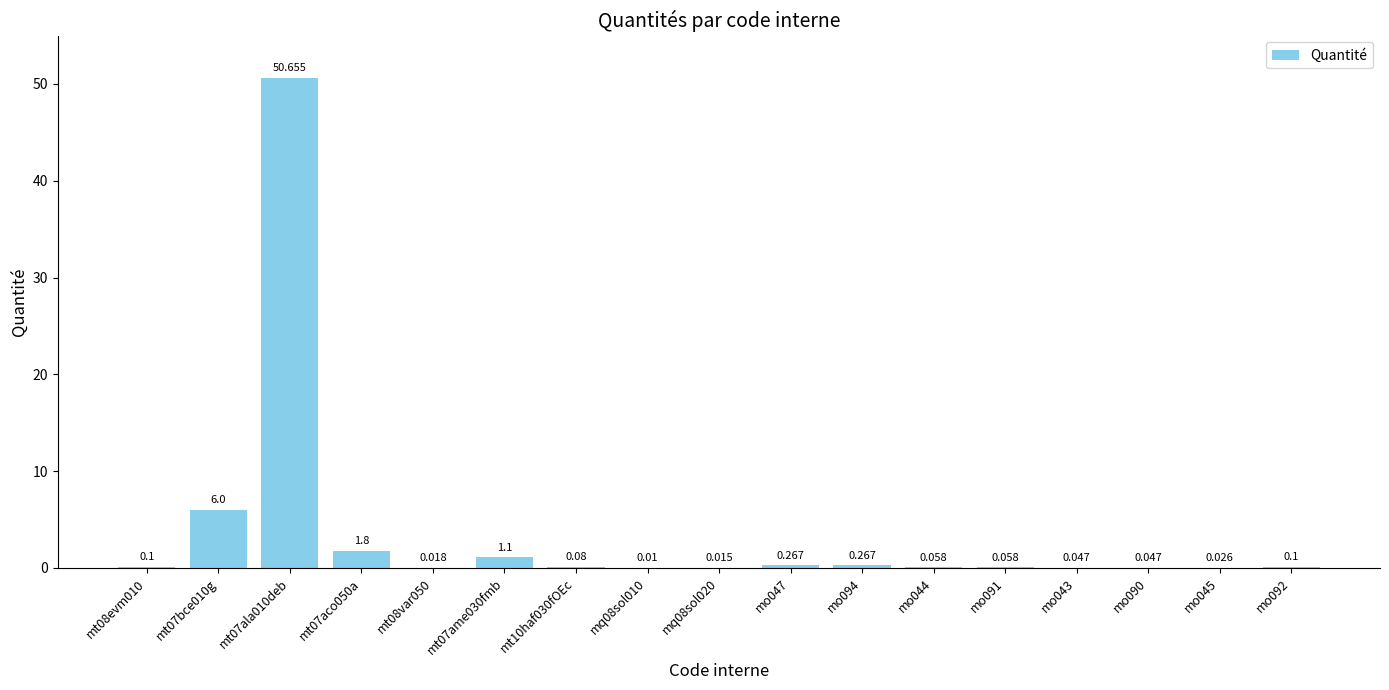

What is the difference between the second highest and minimum values?

6.0